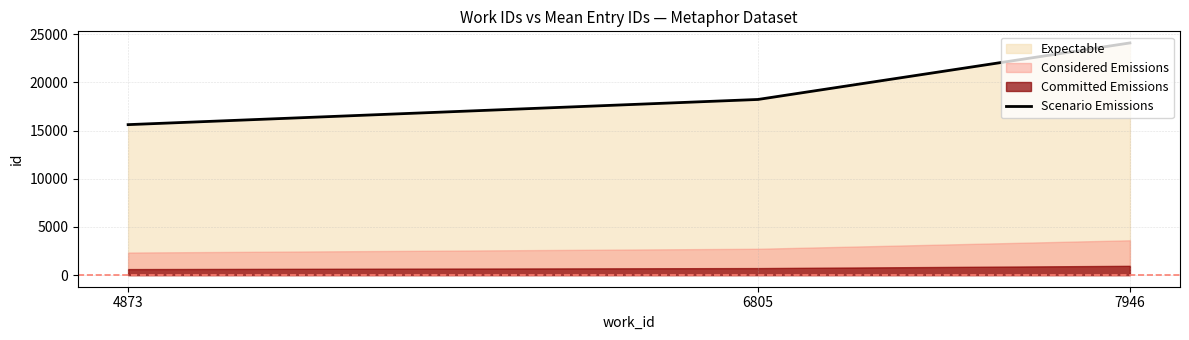

Reading left to right, extract all data points from this chart.

15620.0	18233.5	24100.5